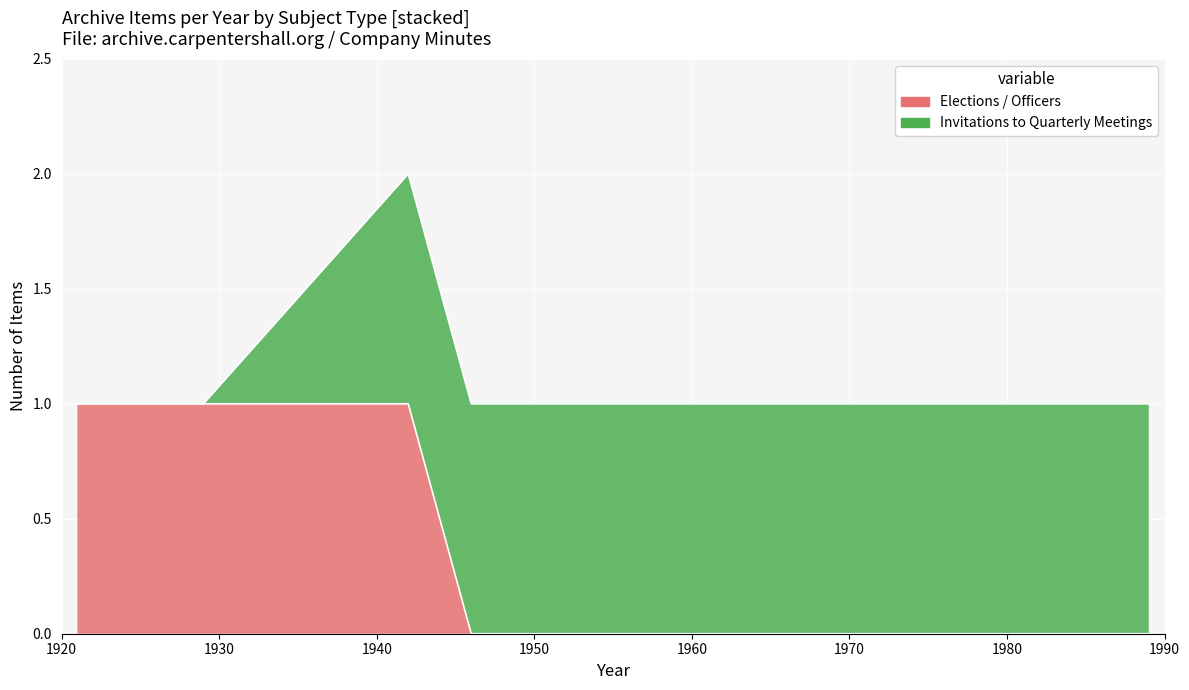

True or false: Elections / Officers has more than 1 points higher than both neighbors.

False